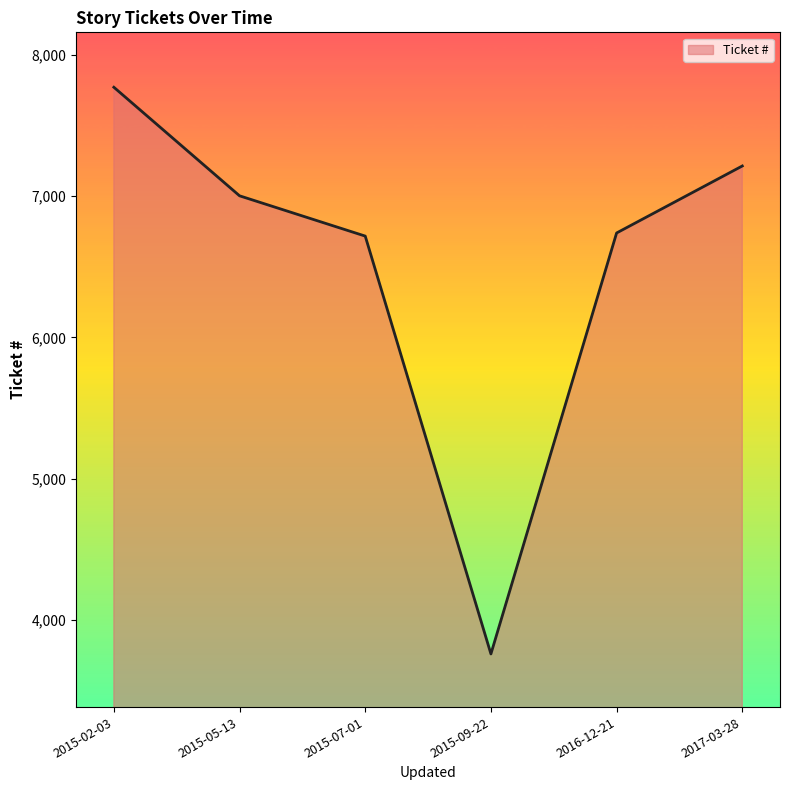

What is the sum of all values?

39196